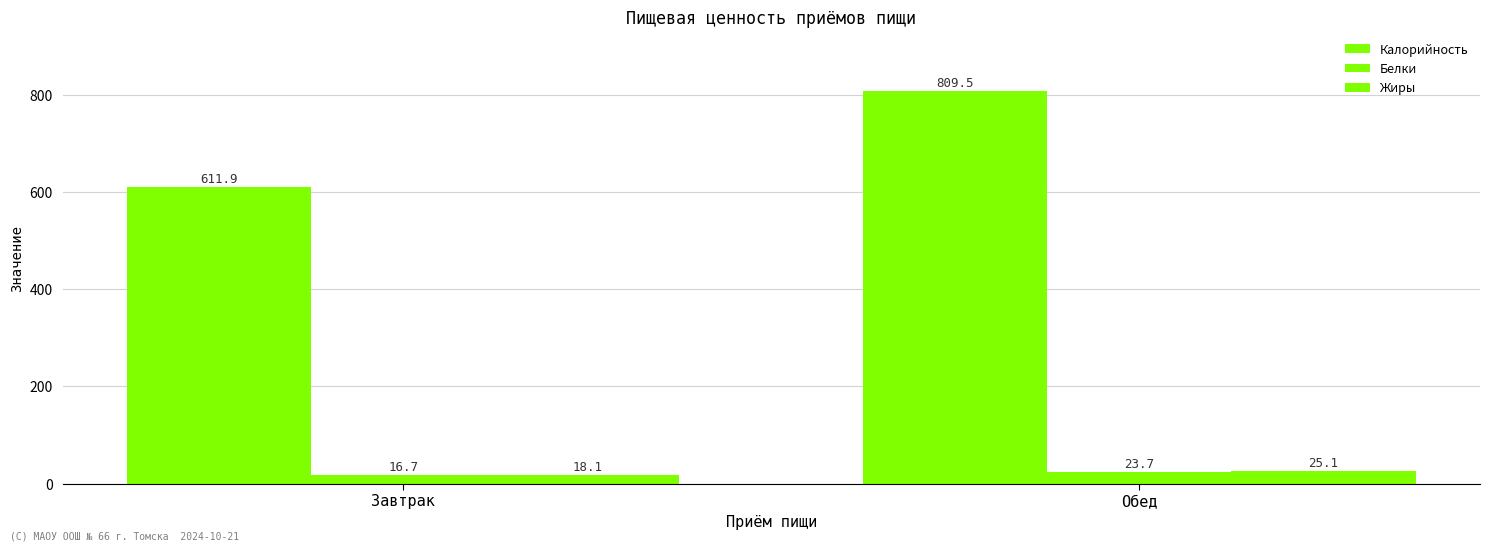

How many categories are shown in the chart?

2